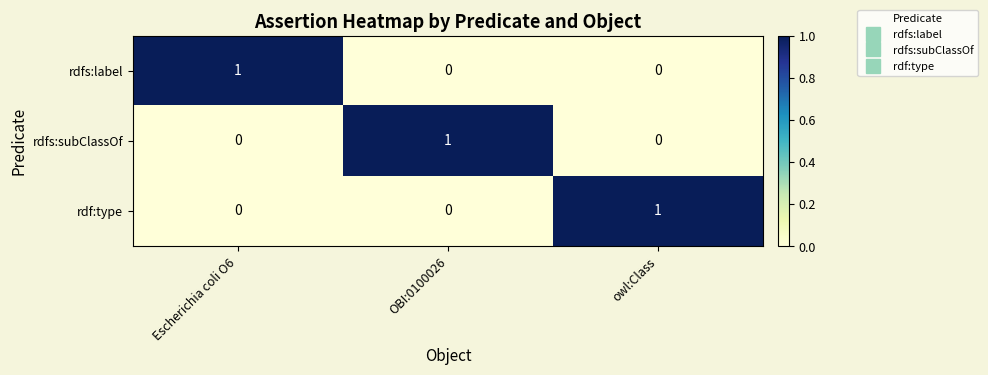

At which label does rdfs:label reach its peak?

Escherichia coli O6